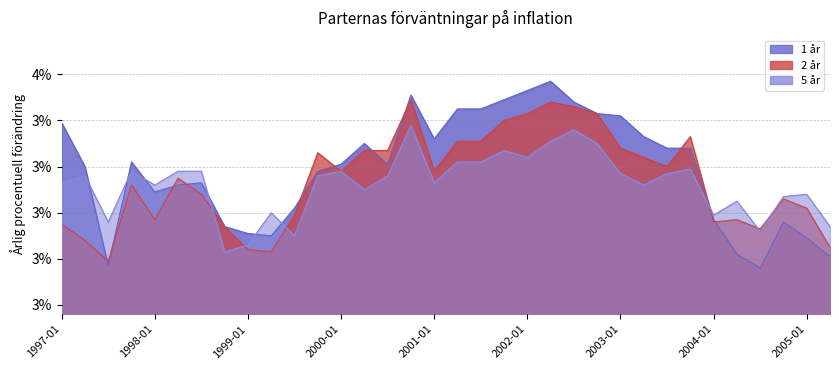

Rank the series by their maximum value, from lowest to highest.

5 år, 2 år, 1 år